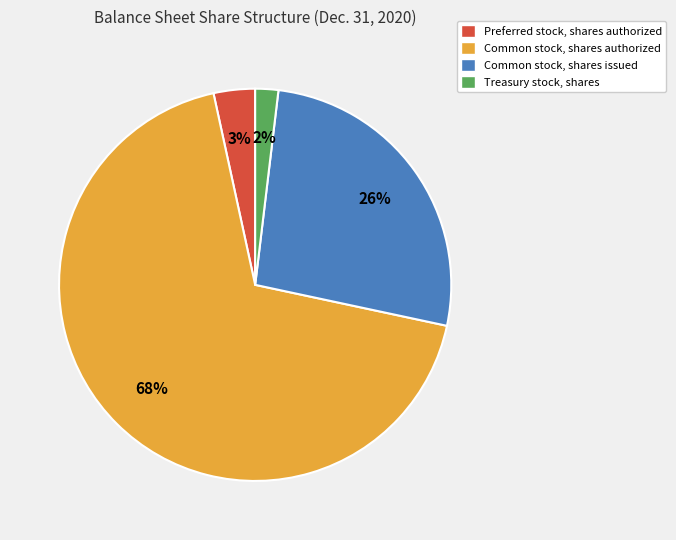

Between Treasury stock, shares and Common stock, shares authorized, which is larger?

Common stock, shares authorized